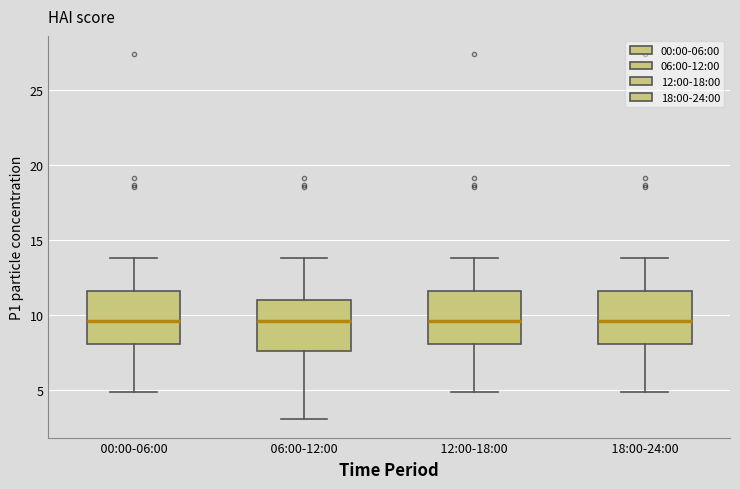

Reading left to right, read every box against the y-axis: the position of its median line, the range the box covers, and the ends of its whiskers. The values are not printed on the chart, so give them approximately, as read against the axis.

00:00-06:00: median 9.5, box 8.0 to 11.5, whiskers 5.0 to 14.0
06:00-12:00: median 9.5, box 7.5 to 11.0, whiskers 3.0 to 14.0
12:00-18:00: median 9.5, box 8.0 to 11.5, whiskers 5.0 to 14.0
18:00-24:00: median 9.5, box 8.0 to 11.5, whiskers 5.0 to 14.0